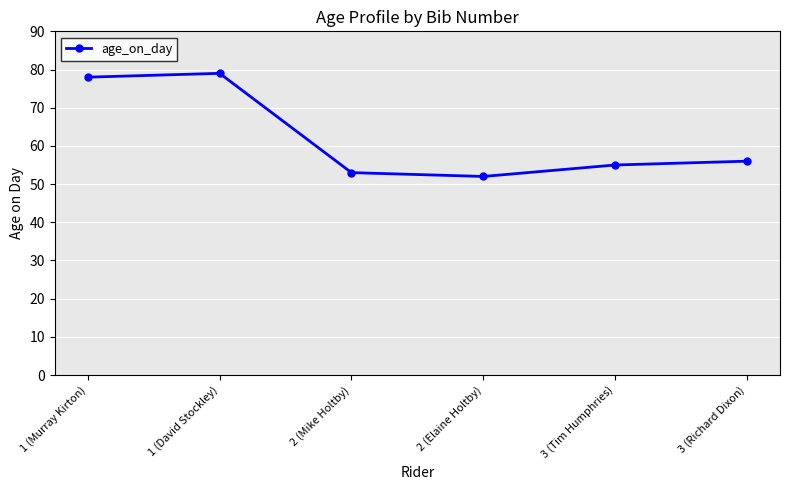

List the labels in order of value, largest first.

1 (David Stockley), 1 (Murray Kirton), 3 (Richard Dixon), 3 (Tim Humphries), 2 (Mike Holtby), 2 (Elaine Holtby)